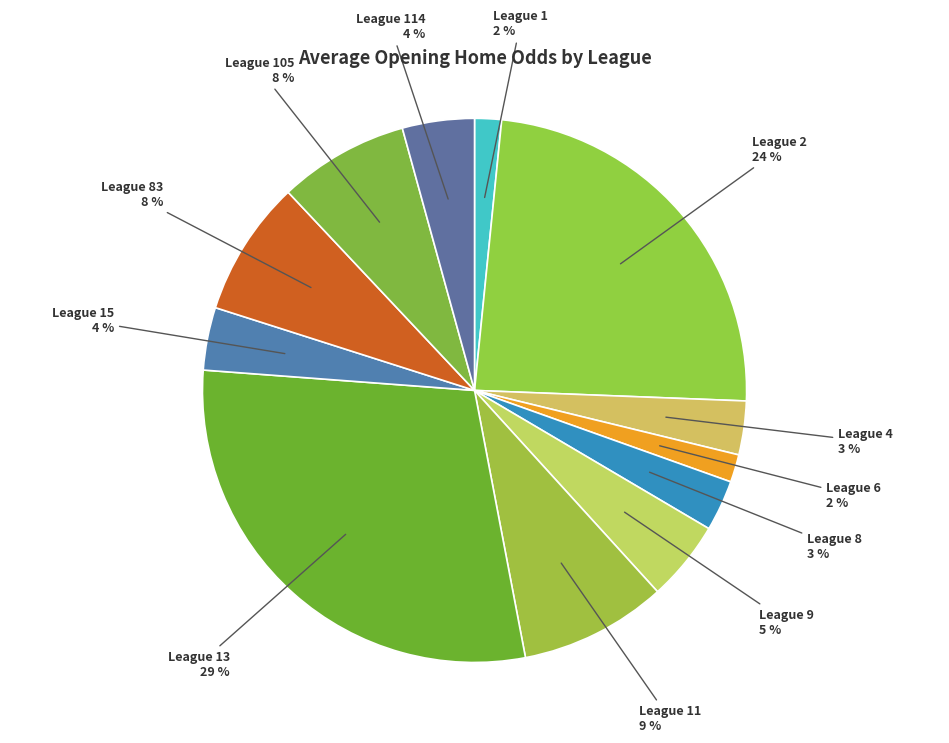

True or false: League 1 accounts for 2% of the total.

True